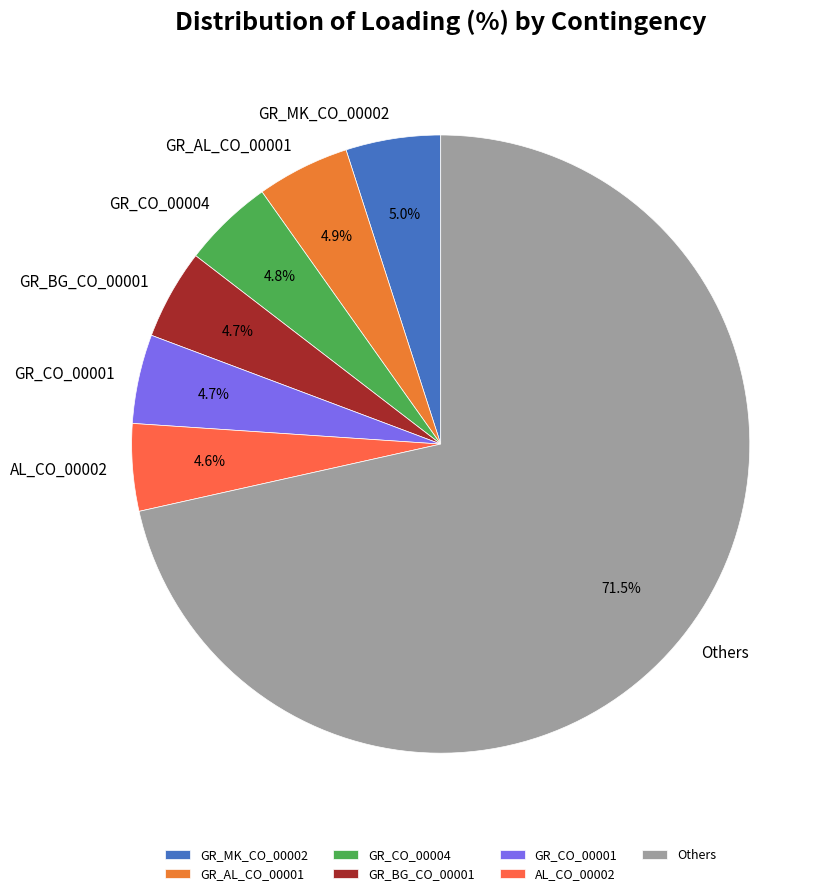

Between Others and AL_CO_00002, which is larger?

Others